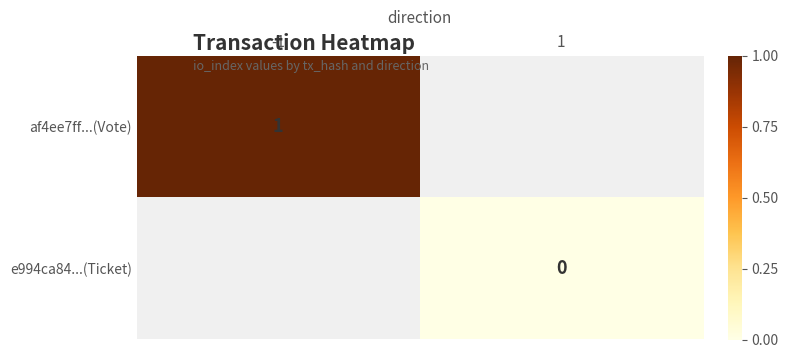

Which series has the largest range (max minus min)?

af4ee7ff...(Vote)